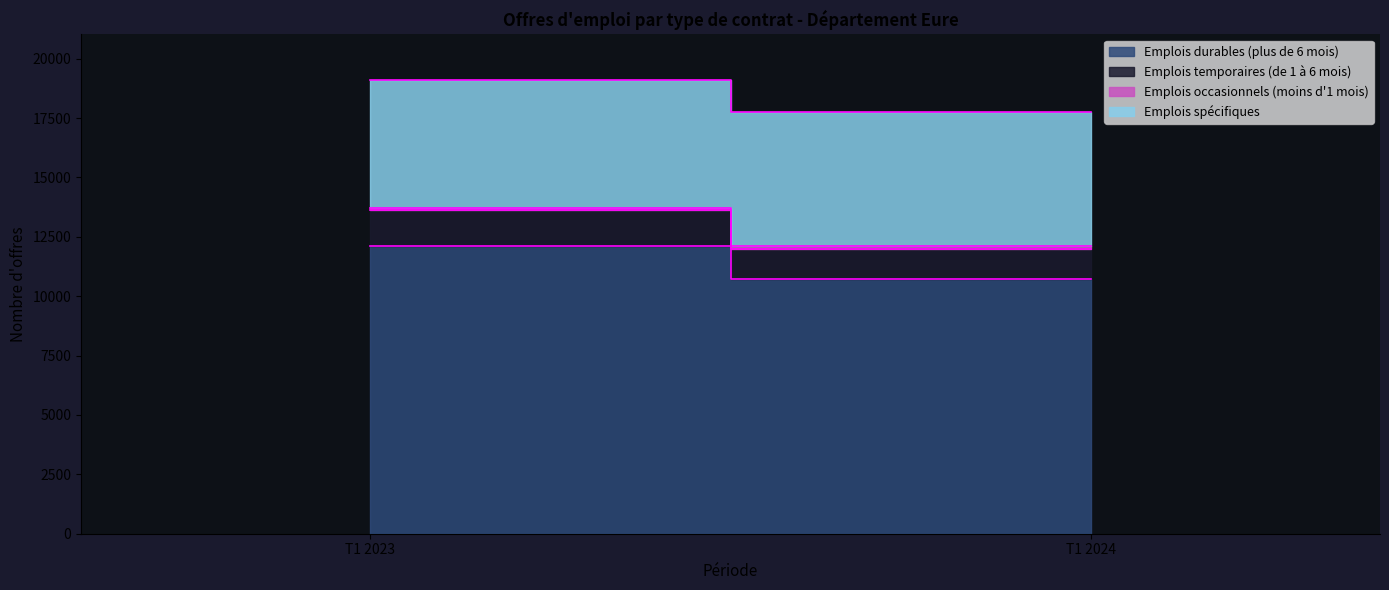

The value of Emplois spécifiques at T1 2023 is 7079. True or false?

False